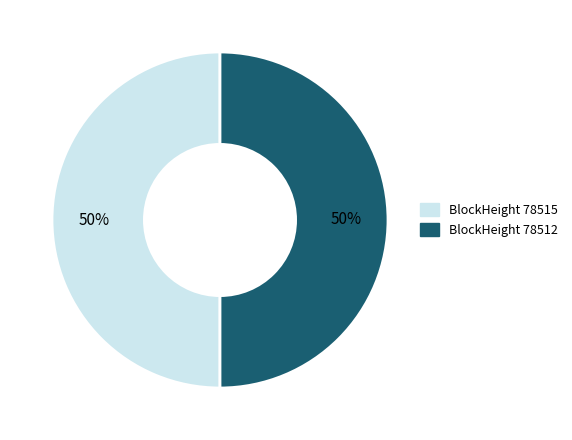

To the nearest percent, what is the average slice percentage?

50%